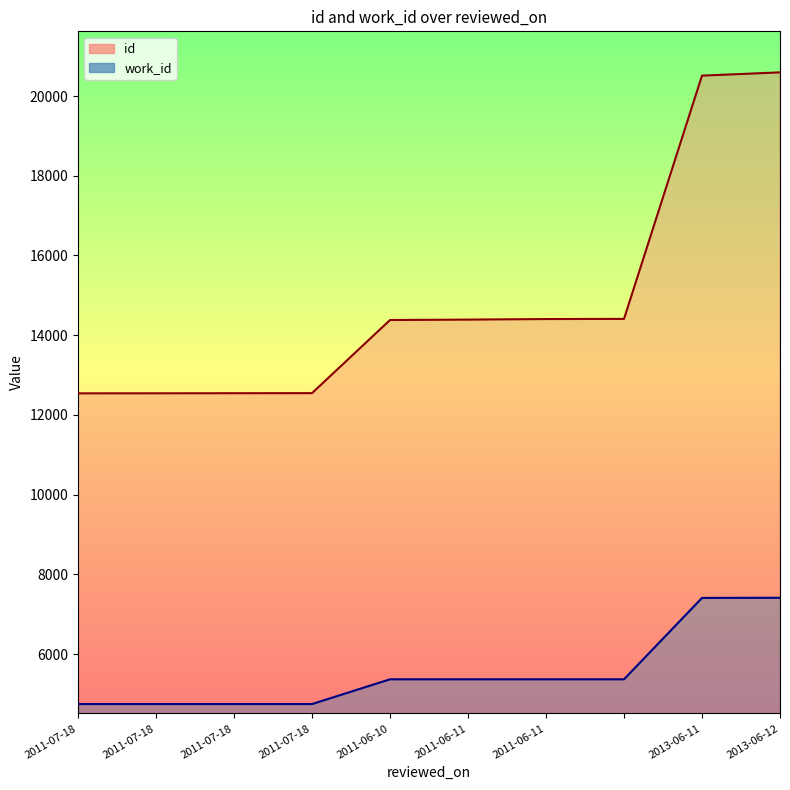

Rank the categories by work_id value from highest to lowest.

2013-06-12, 2013-06-11, 2011-06-10, 2011-06-11, 2011-06-11, , 2011-07-18, 2011-07-18, 2011-07-18, 2011-07-18